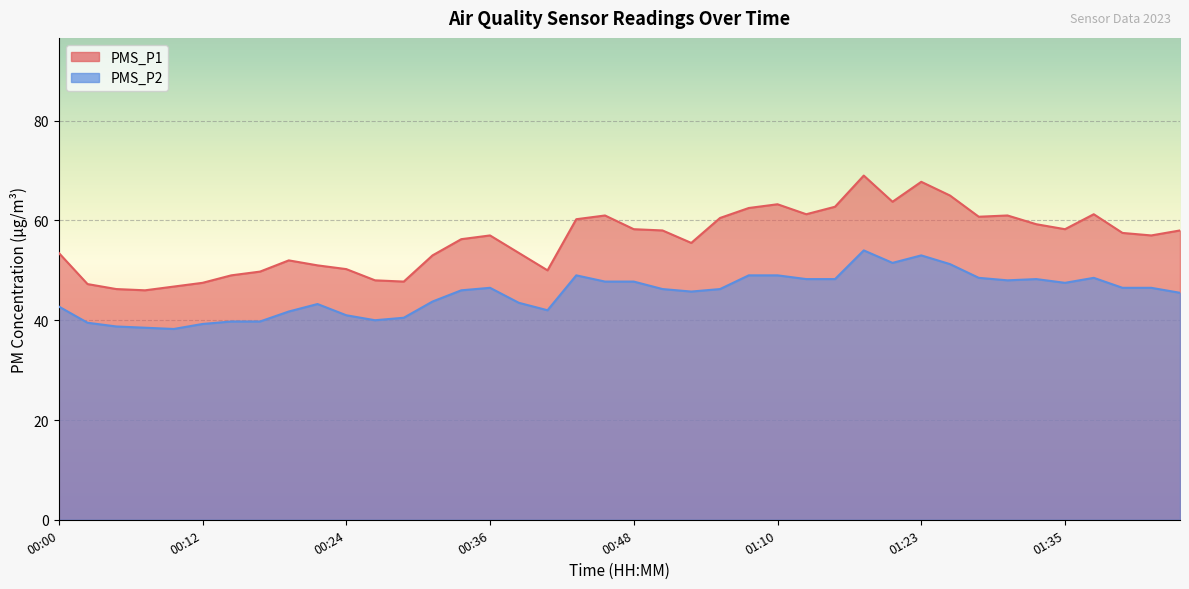

What is the highest value of the PMS_P1 series?

69.0